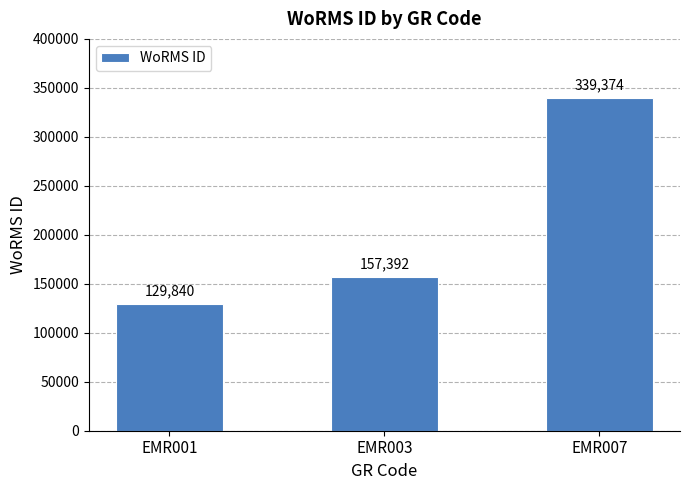

What is the ratio of the value at EMR001 to the value at EMR003?

0.8